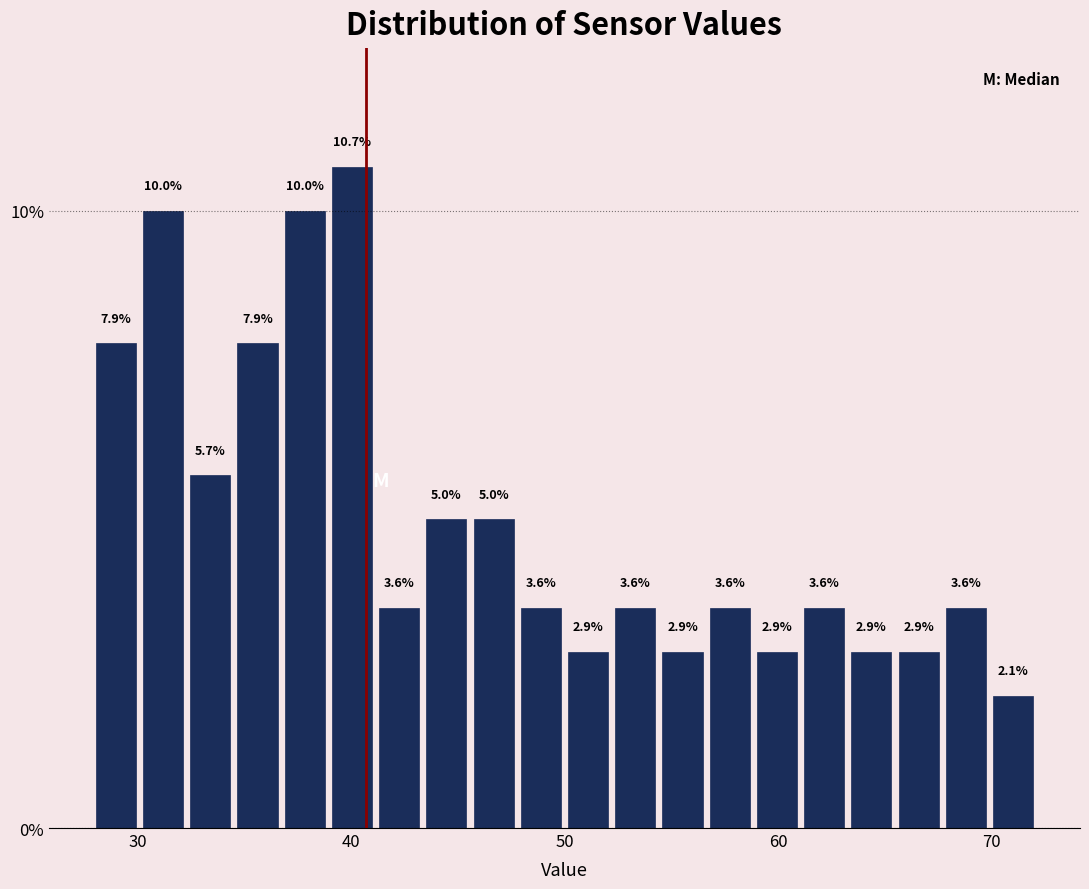

Read against the x-axis, roughly where is the centre of the tallest bar?

40